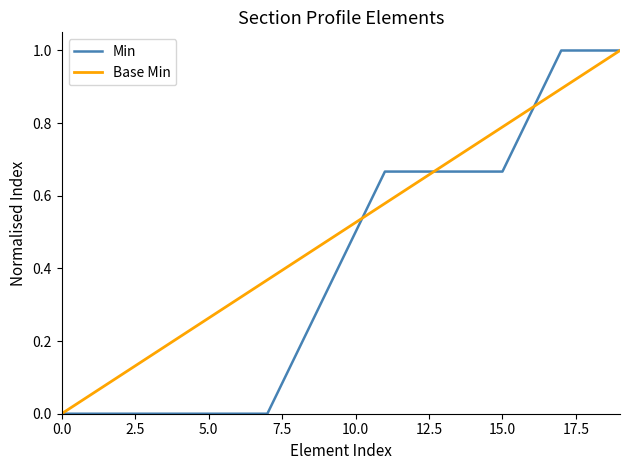

Rank the series by their average value, from highest to lowest.

Base Min, Min